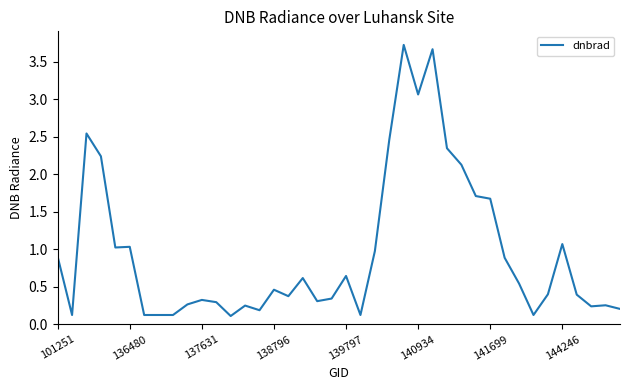

What is the difference between the maximum and minimum values?

3.6